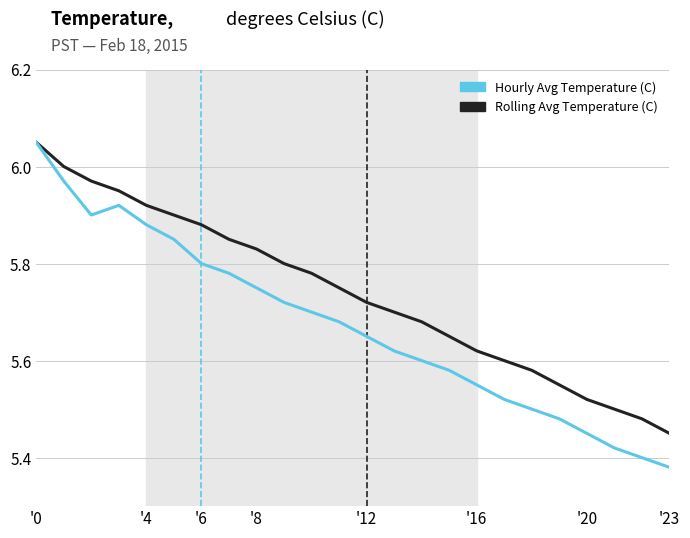

Which series has the largest total across all categories?

Rolling Avg Temperature (C)